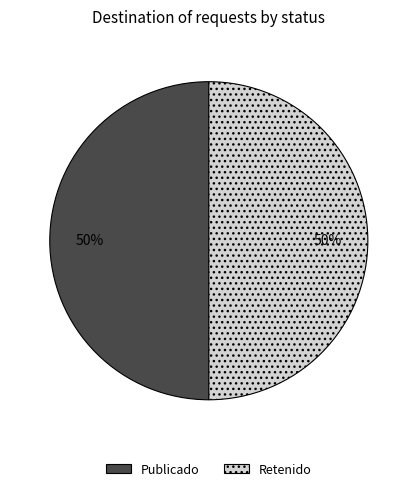

Is the sum of Retenido and Publicado greater than half?

Yes